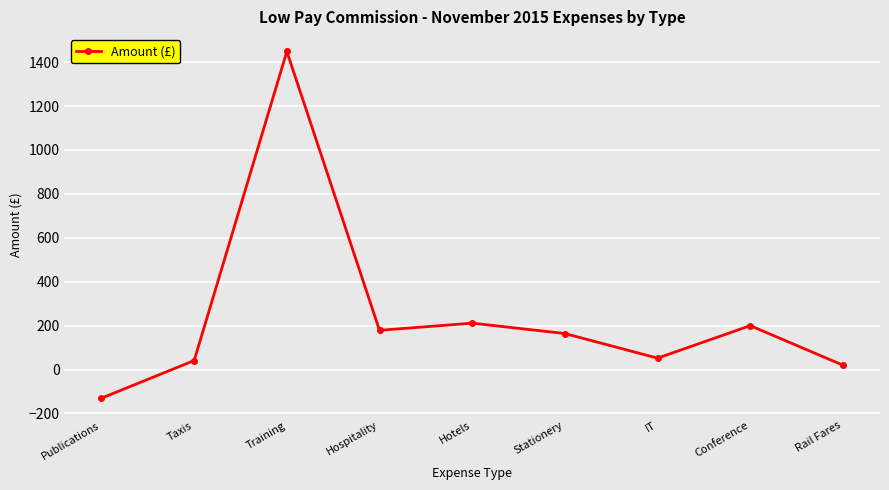

What position from the left is Conference?

8